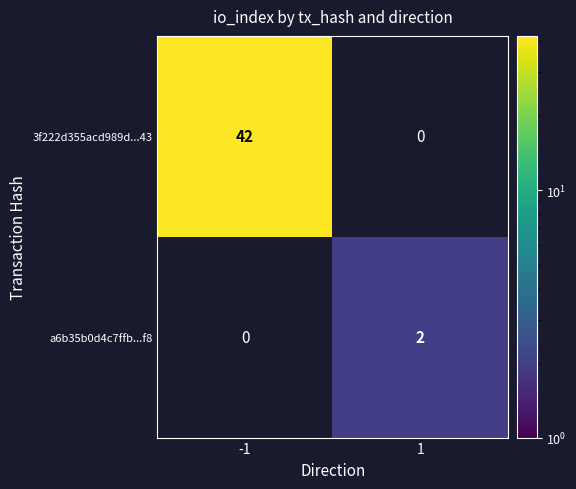

True or false: a6b35b0d4c7ffb...f8 has a value of 2 at 1.

True